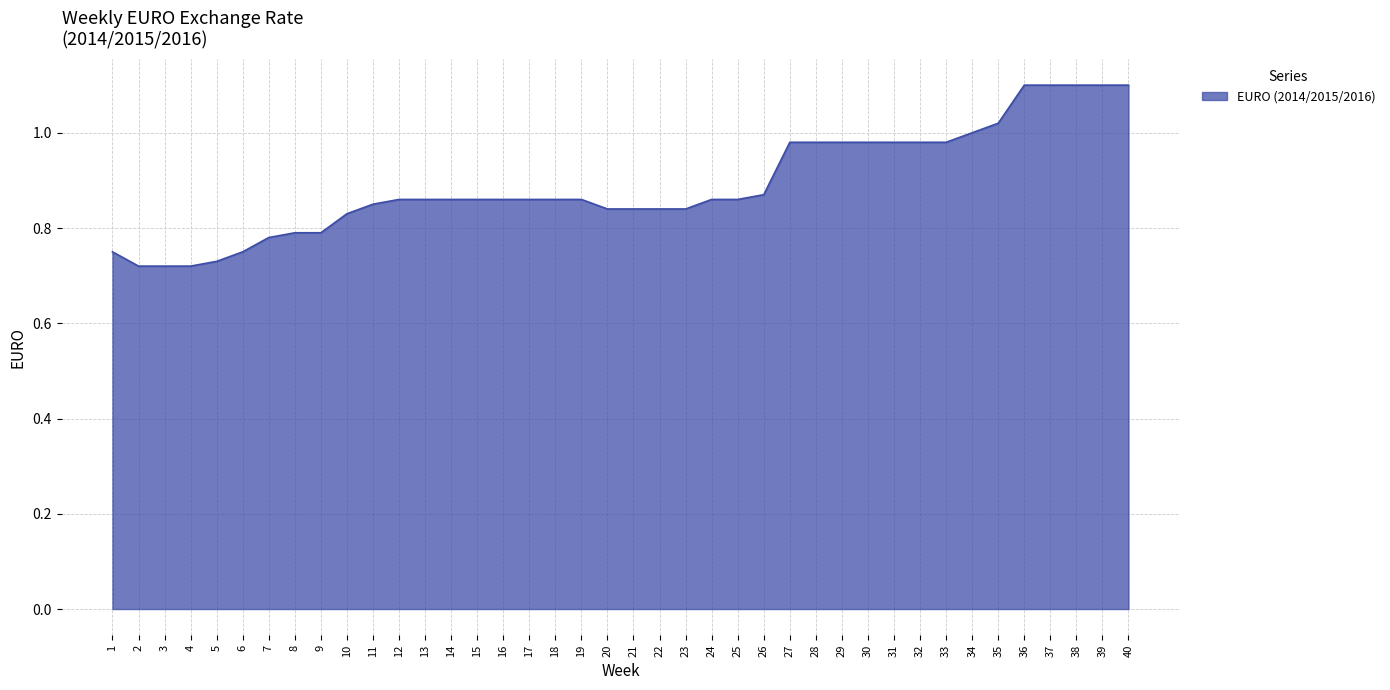

What is the change in value from 4 to 39?

+0.4